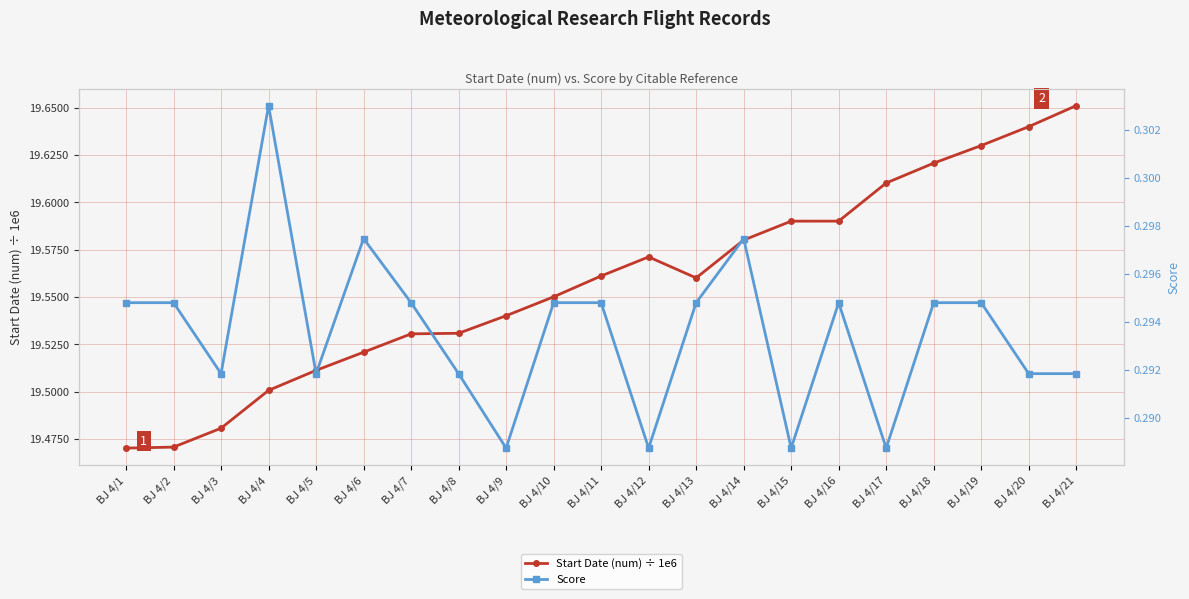

Count the number of categories in the chart.

21